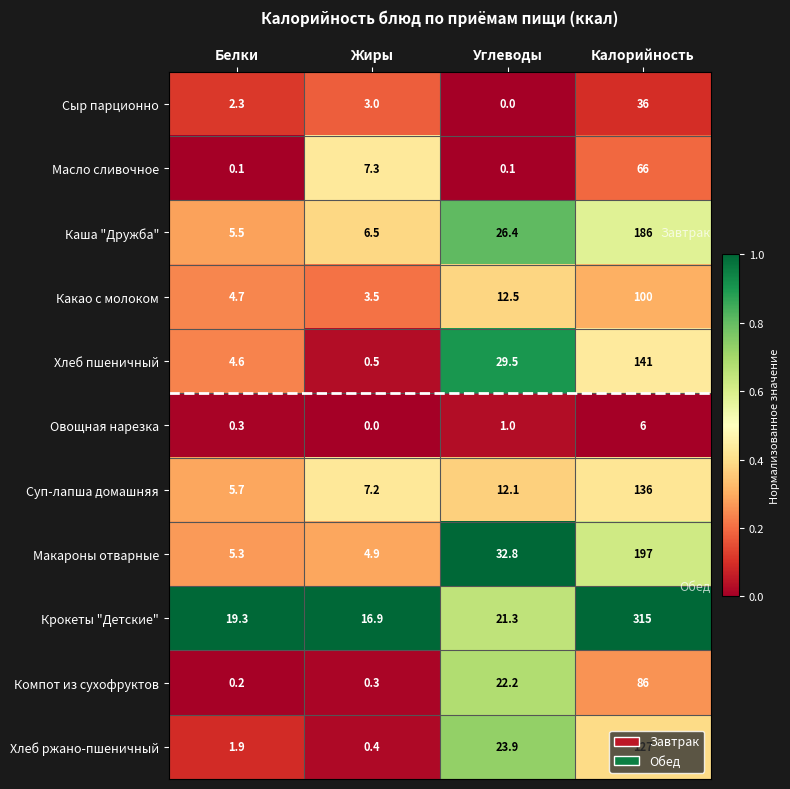

List the labels in order of Каша "Дружба" value, smallest first.

Белки, Жиры, Углеводы, Калорийность